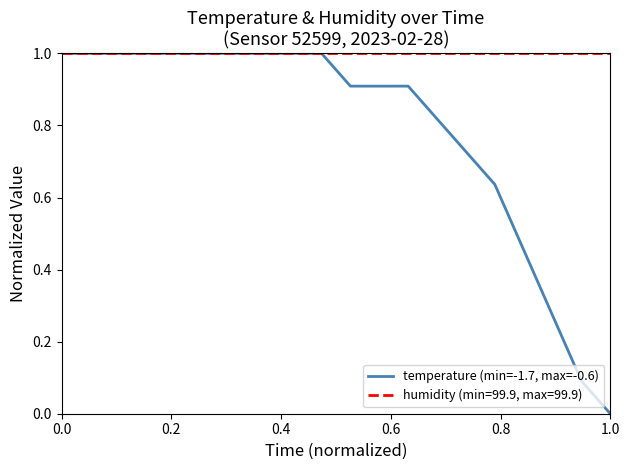

Which series has the widest spread of values?

temperature (min=-1.7, max=-0.6)